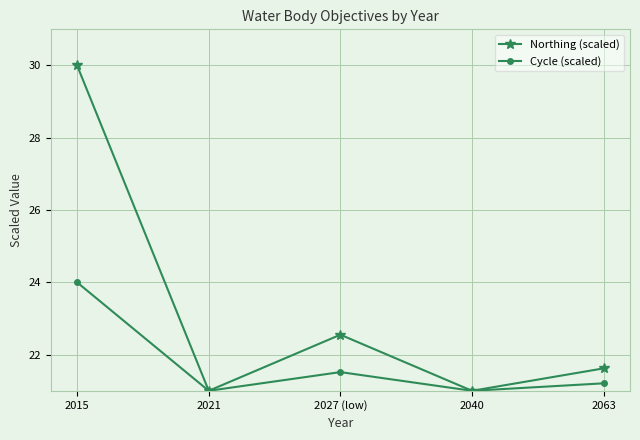

Rank the series by their average value, from highest to lowest.

Northing (scaled), Cycle (scaled)